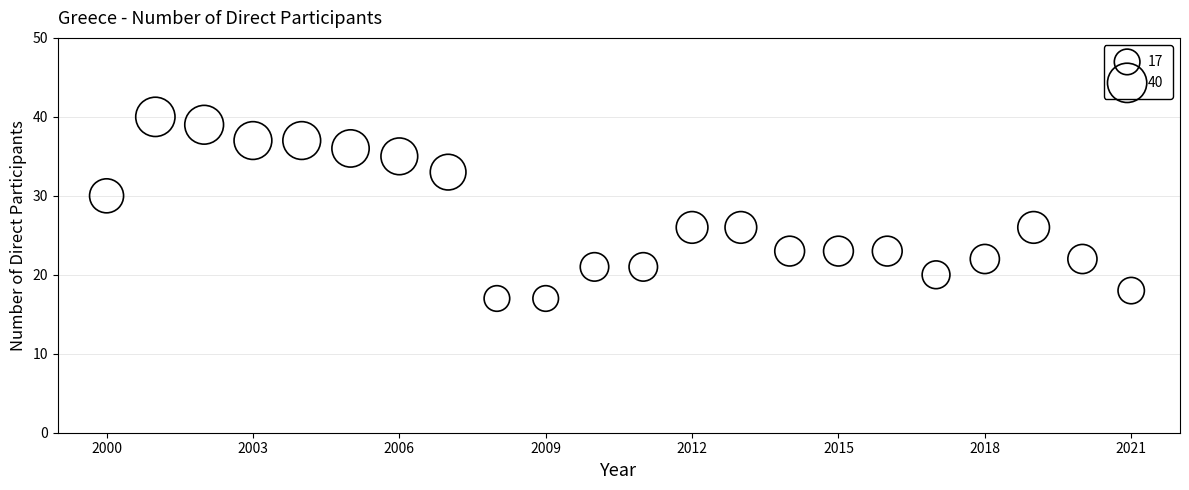

What is the range of X values (max minus min)?

21